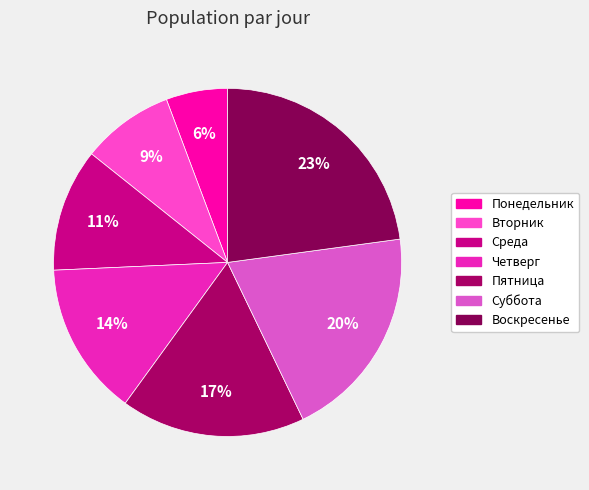

Approximately how many times larger is the value at Вторник compared to Суббота?

0.4